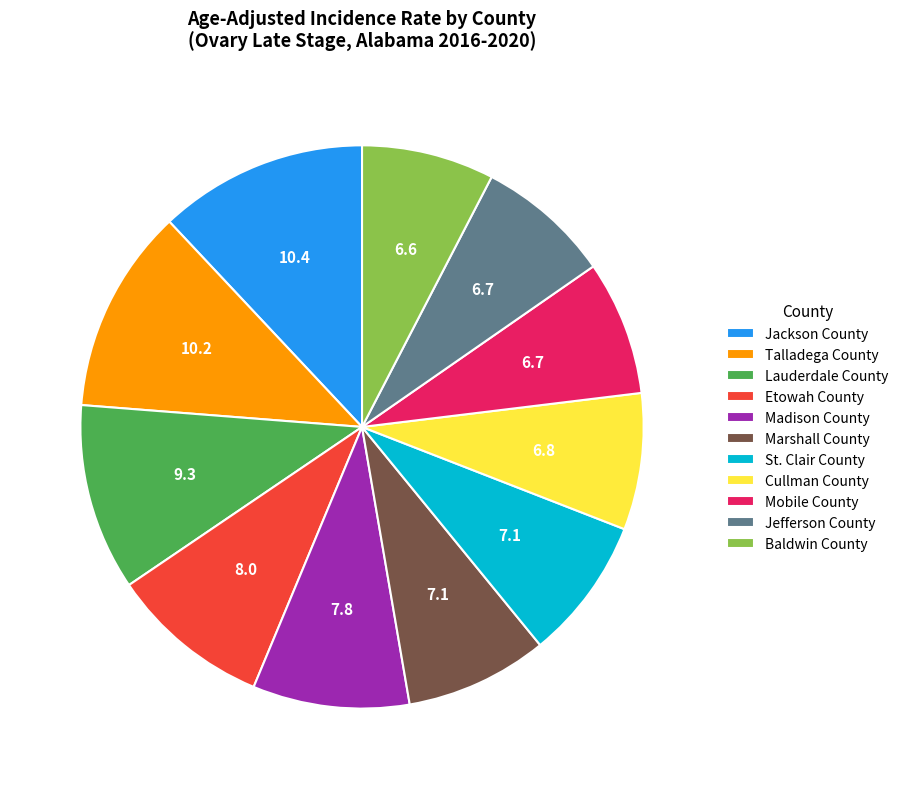

Approximately how many times larger is the value at Etowah County compared to St. Clair County?

1.1